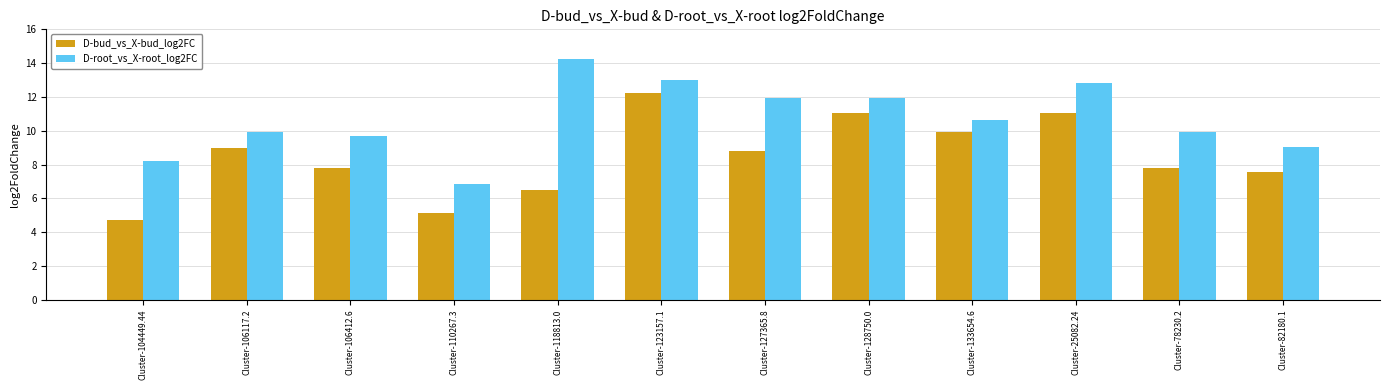

What is the label of the 7th bar from the right?

Cluster-123157.1